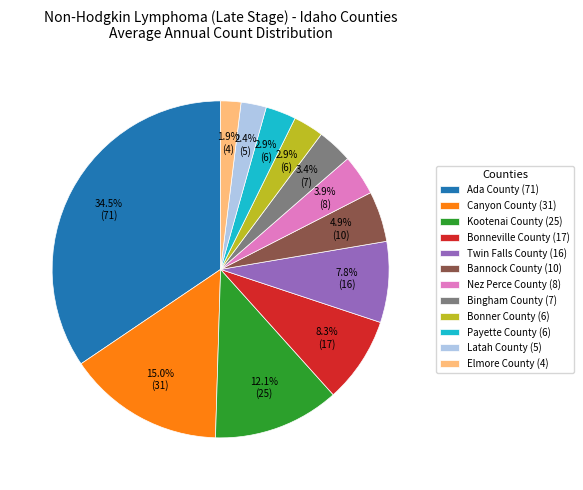

Is the sum of Payette County (6) and Twin Falls County (16) greater than half?

No